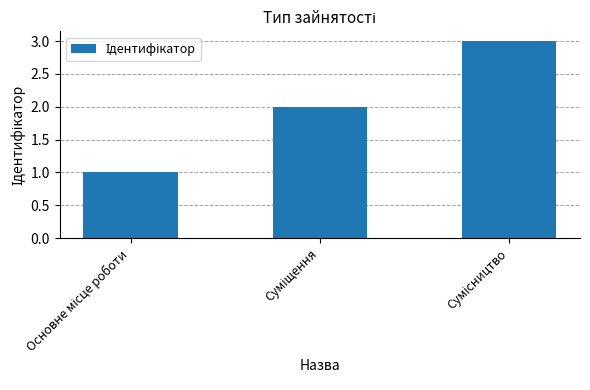

What is the maximum value shown in the chart?

3